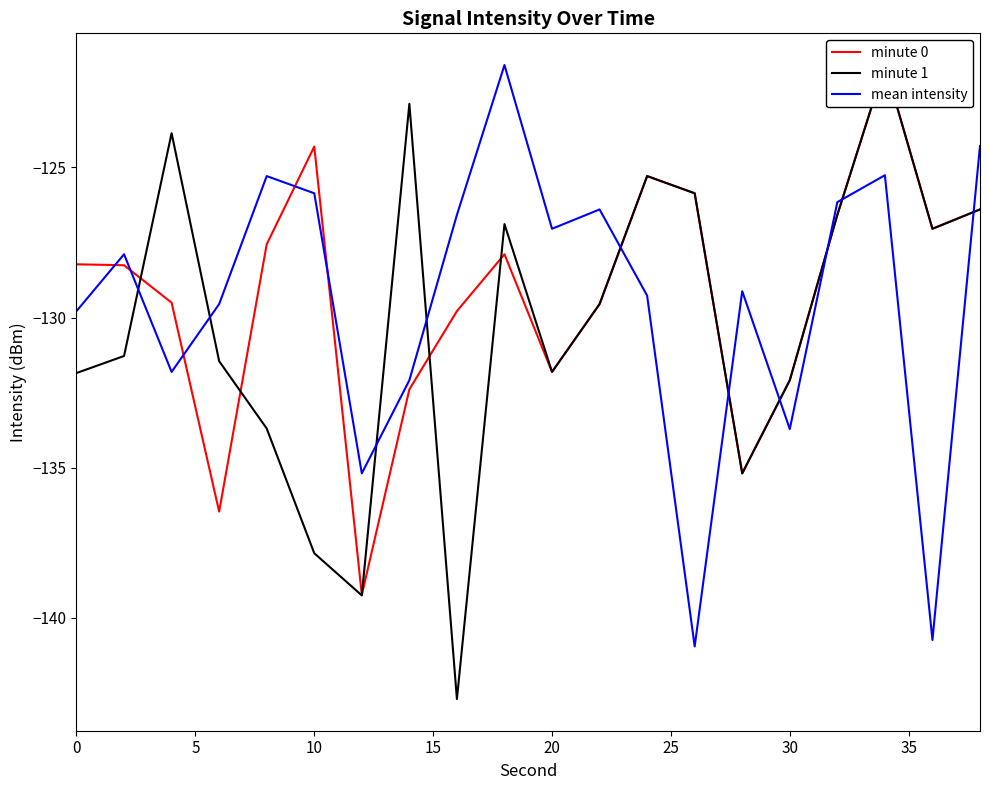

List the series in order of their overall mean, highest first.

minute 0, mean intensity, minute 1